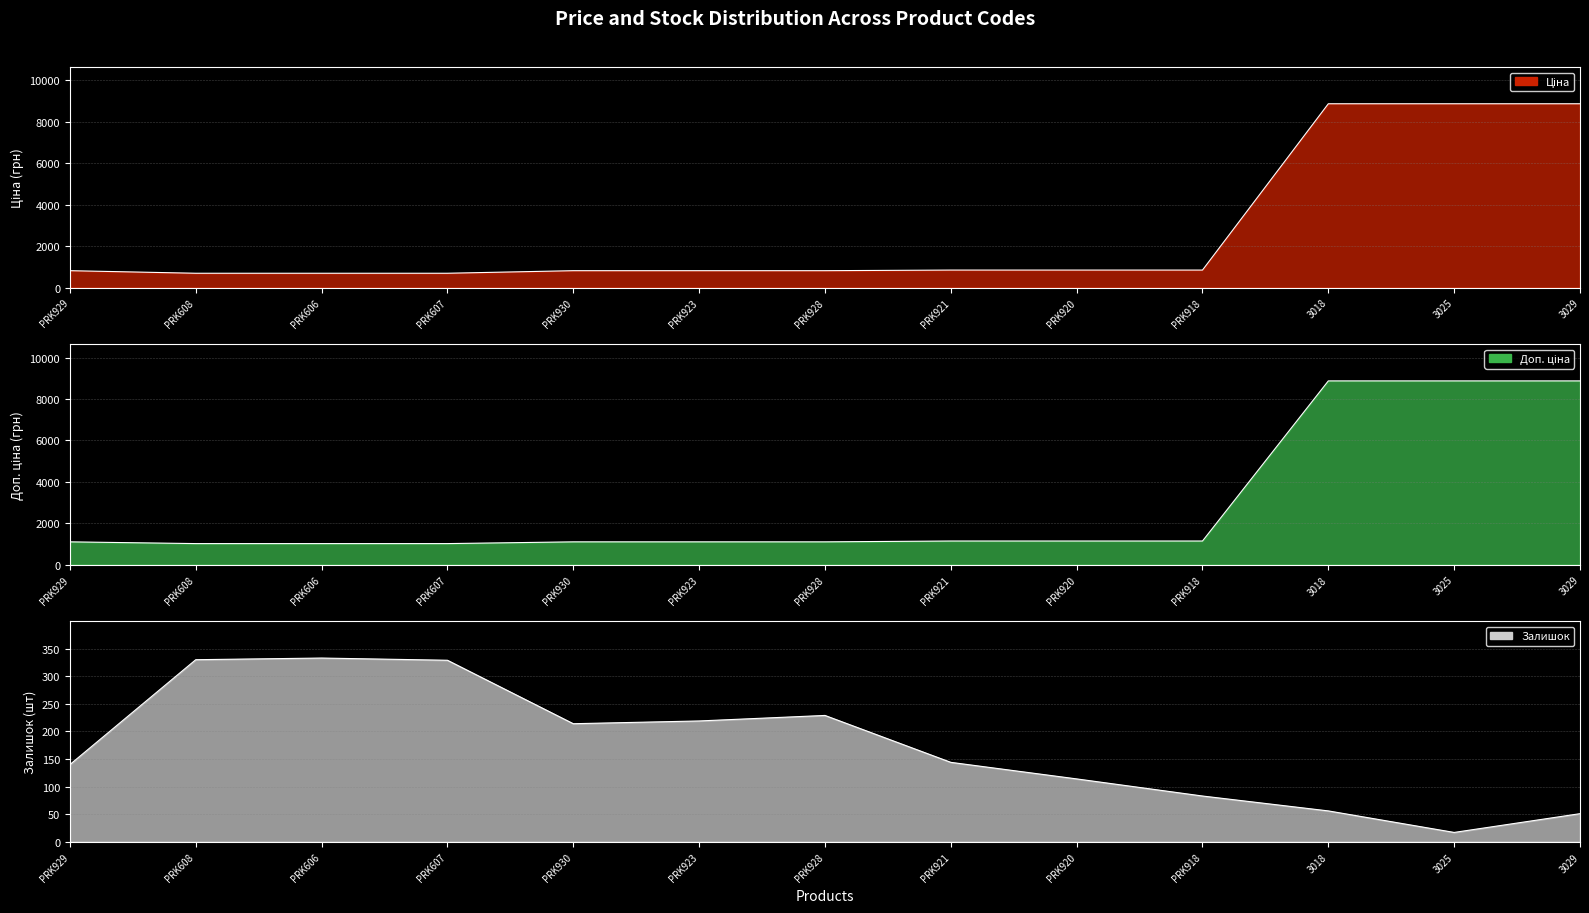

At how many categories does at least one series exceed 1479?

3